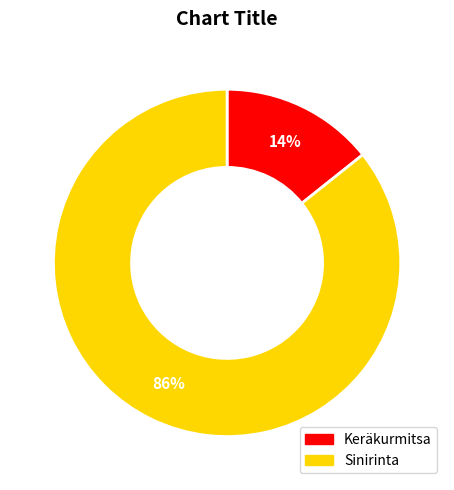

Does Keräkurmitsa account for over 50% of the chart?

No